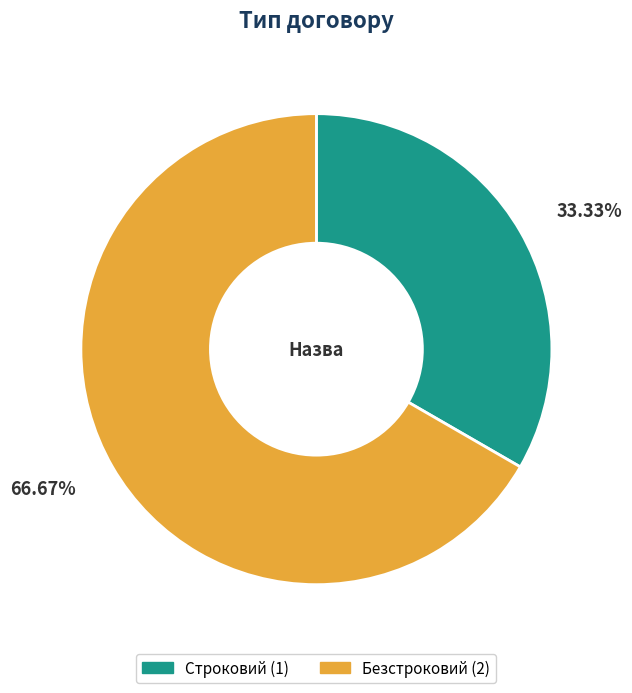

To the nearest percent, what is the combined percentage of Безстроковий and Строковий?

100%